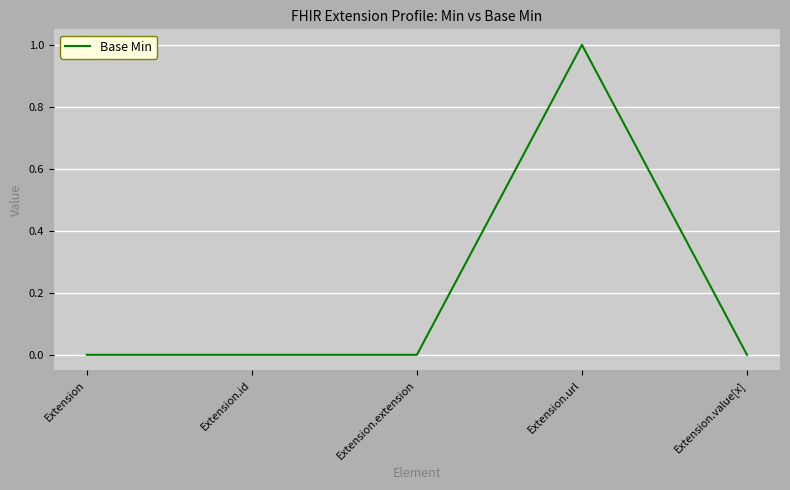

What is the difference between the maximum and minimum values?

1